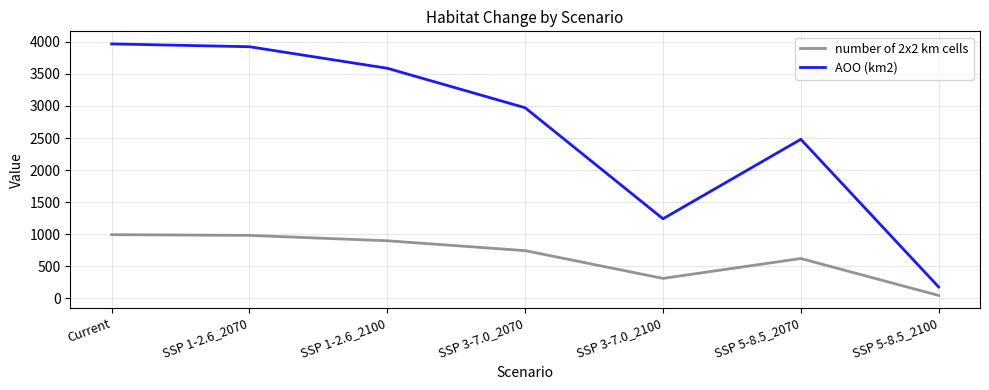

List the series in order of their overall mean, lowest first.

number of 2x2 km cells, AOO (km2)